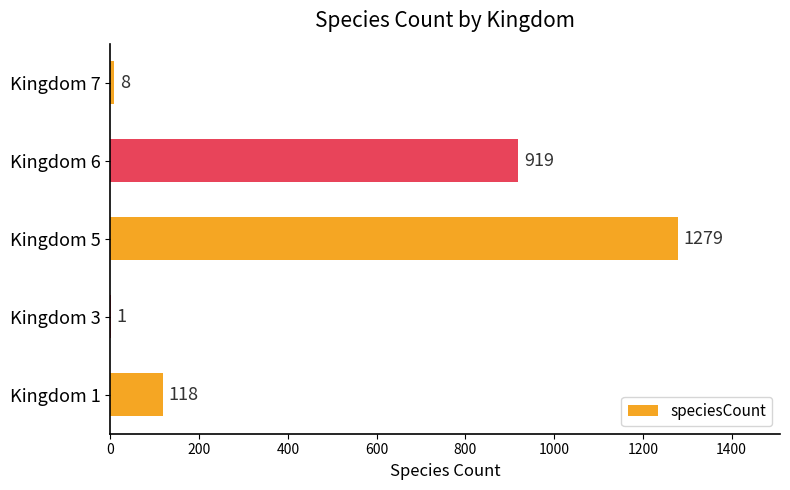

The chart shows a value of 118 at Kingdom 1. True or false?

True